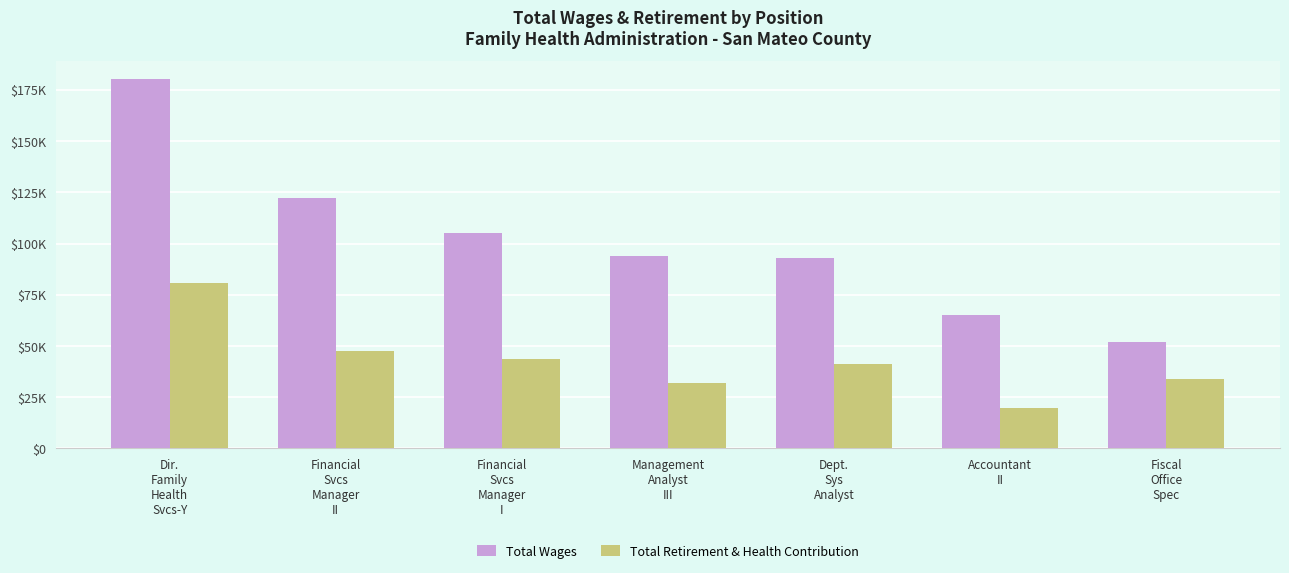

What is the greatest value displayed?

180129